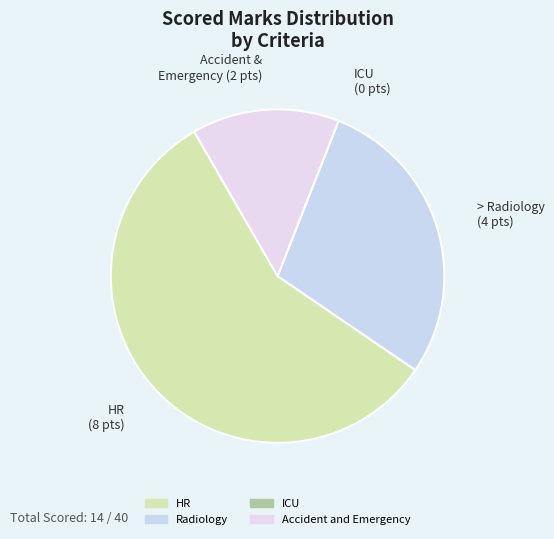

Rank the categories by value from highest to lowest.

HR, Radiology, Accident and Emergency, ICU